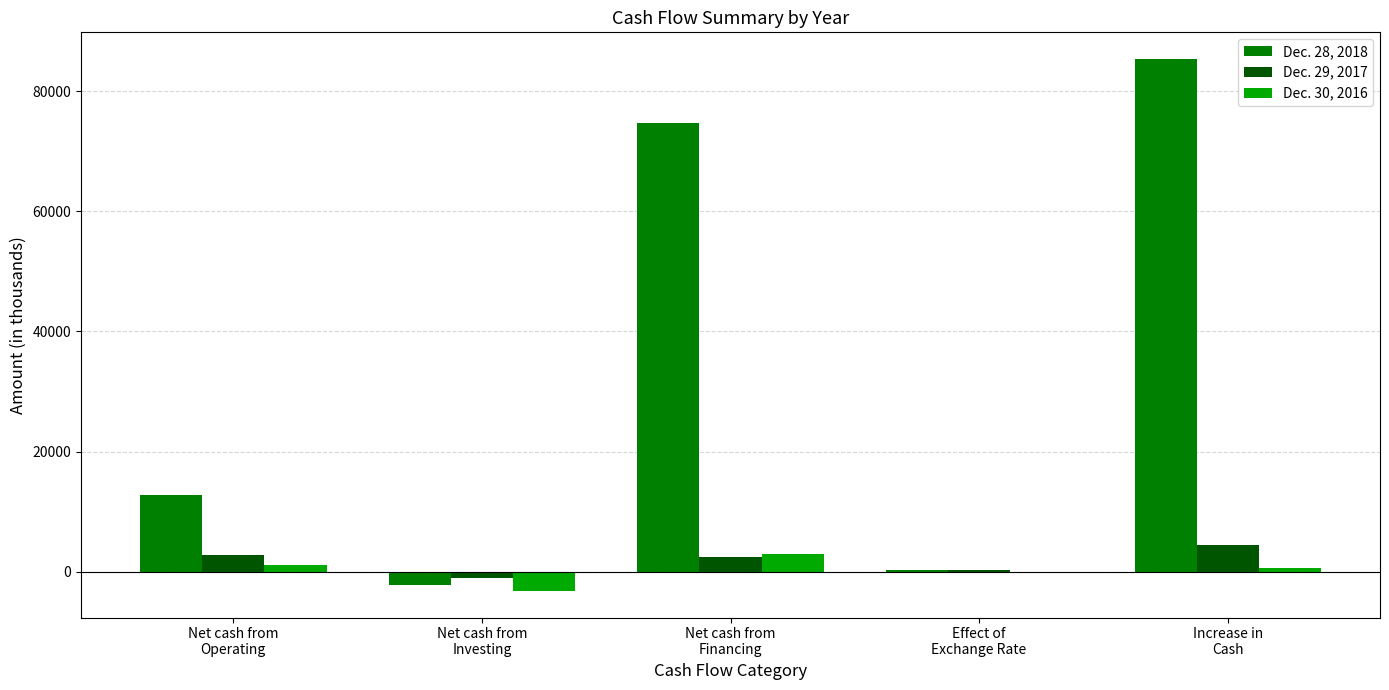

Which series has the largest total across all categories?

Dec. 28, 2018